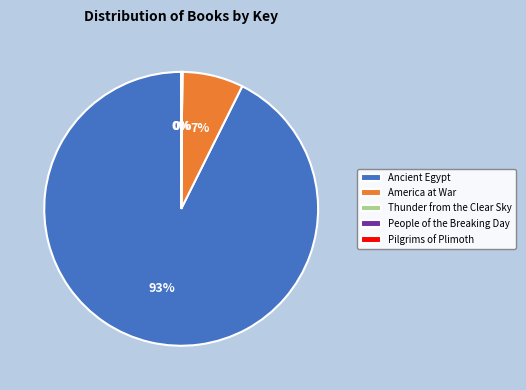

Is there a majority slice in this chart?

Yes